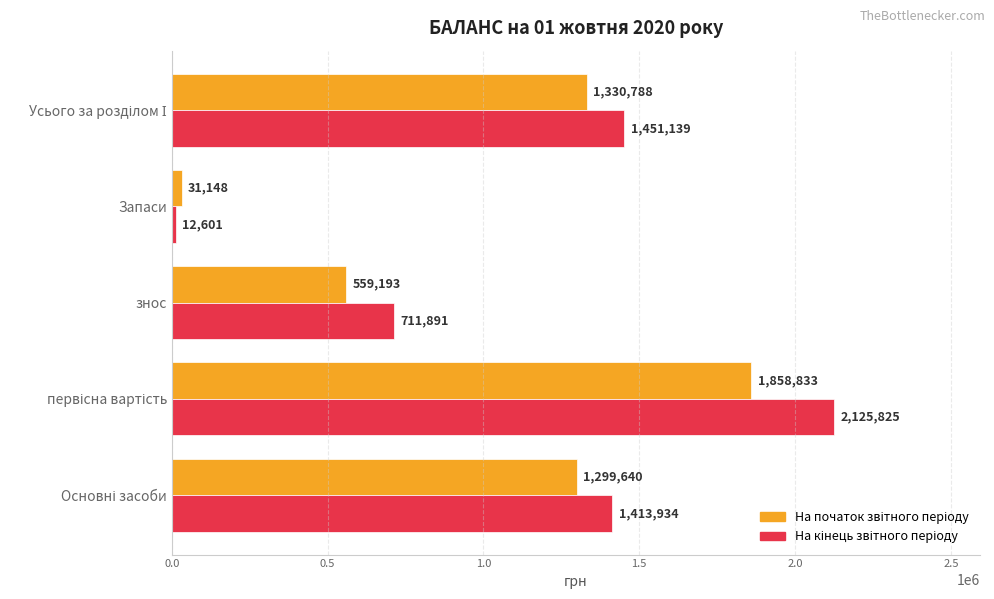

At how many categories does at least one series exceed 591923?

4